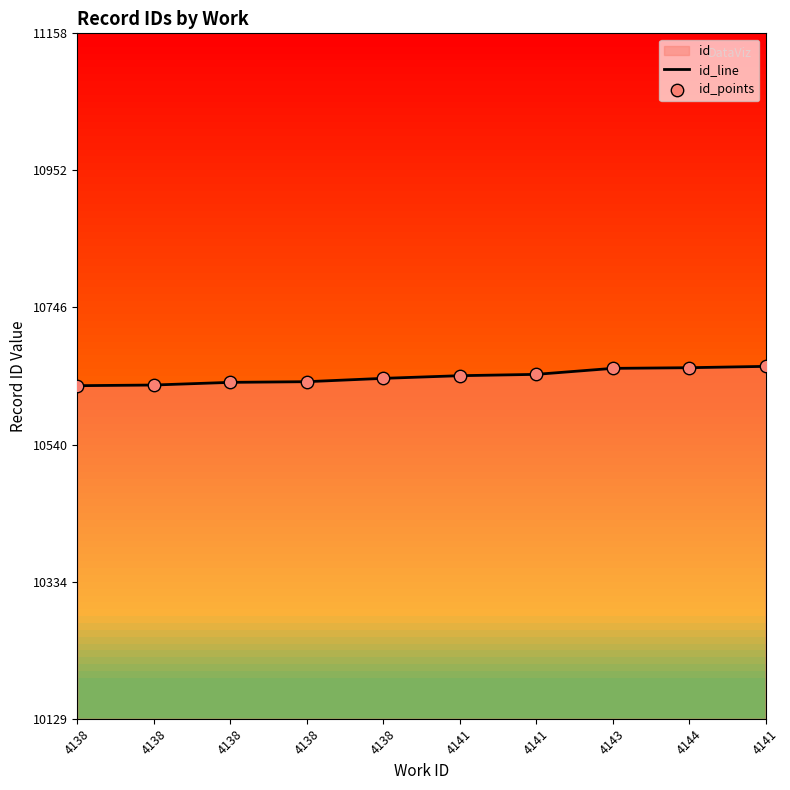

How many lines are shown in the chart?

1